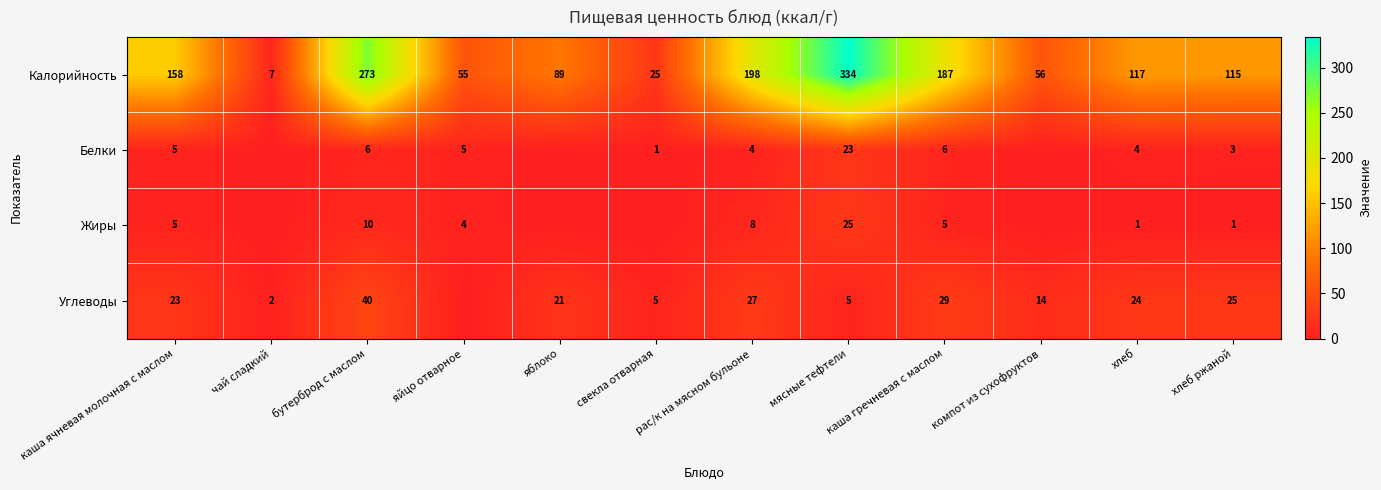

Read the Калорийность value at рас/к на мясном бульоне, to the nearest 5.

200